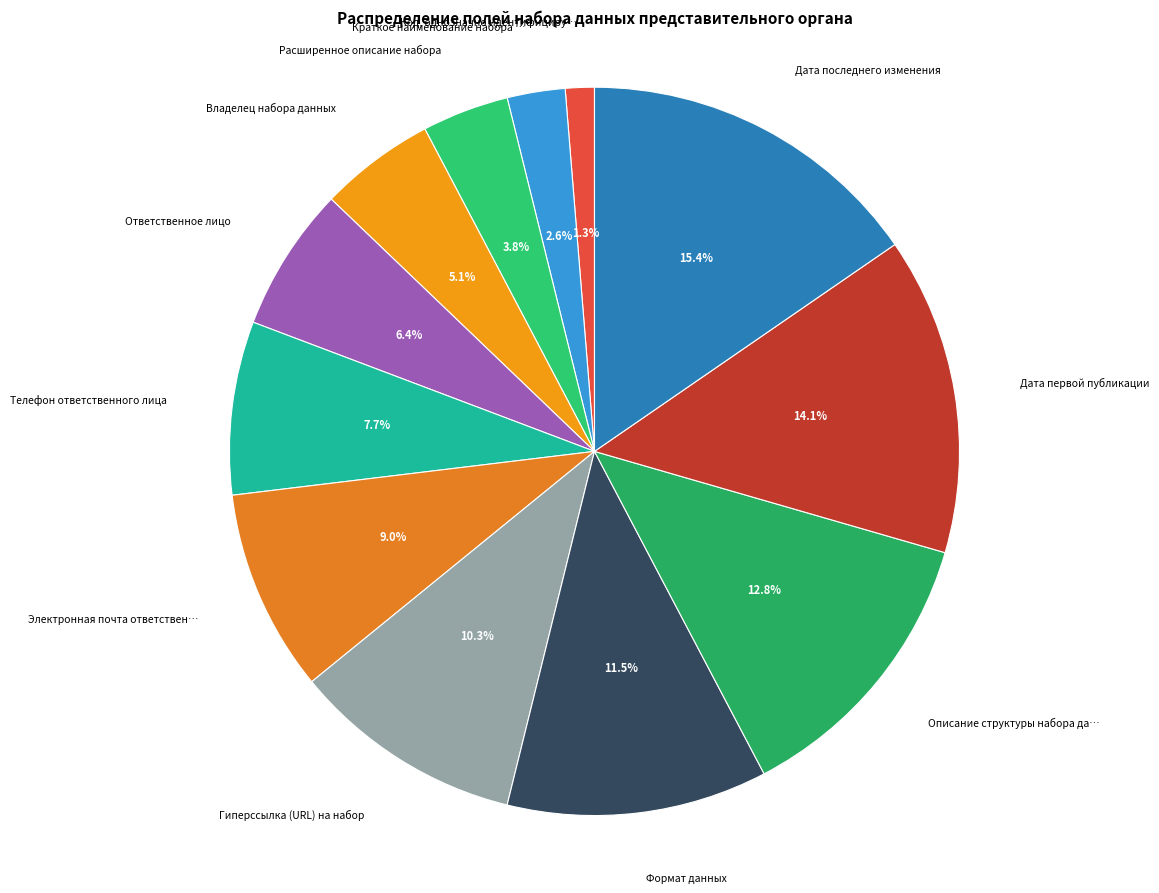

How many segments does this pie chart have?

12